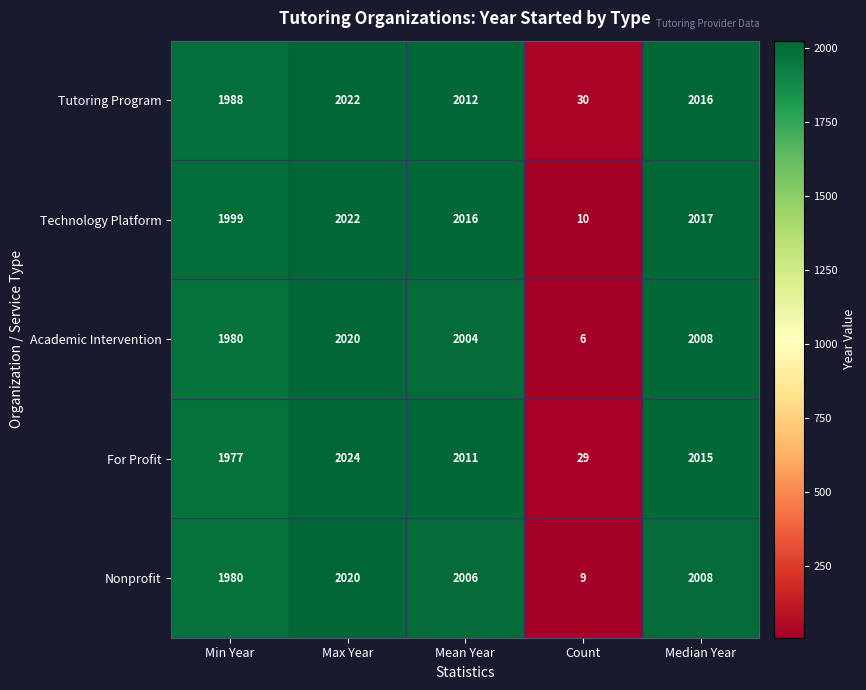

What is the total value across all series at Mean Year?

10049